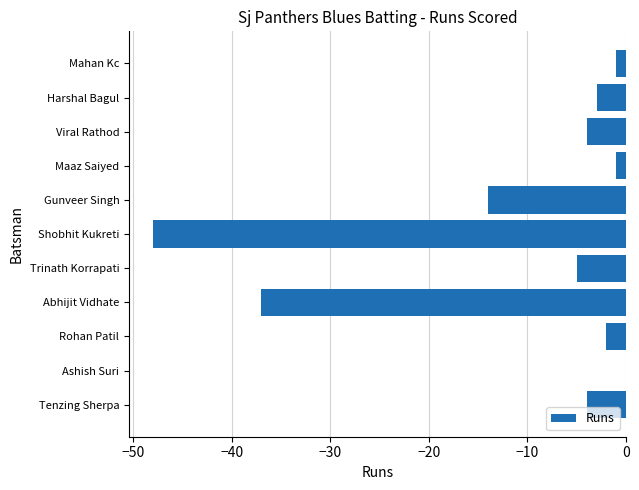

Which has a higher value, Shobhit Kukreti or Mahan Kc?

Mahan Kc